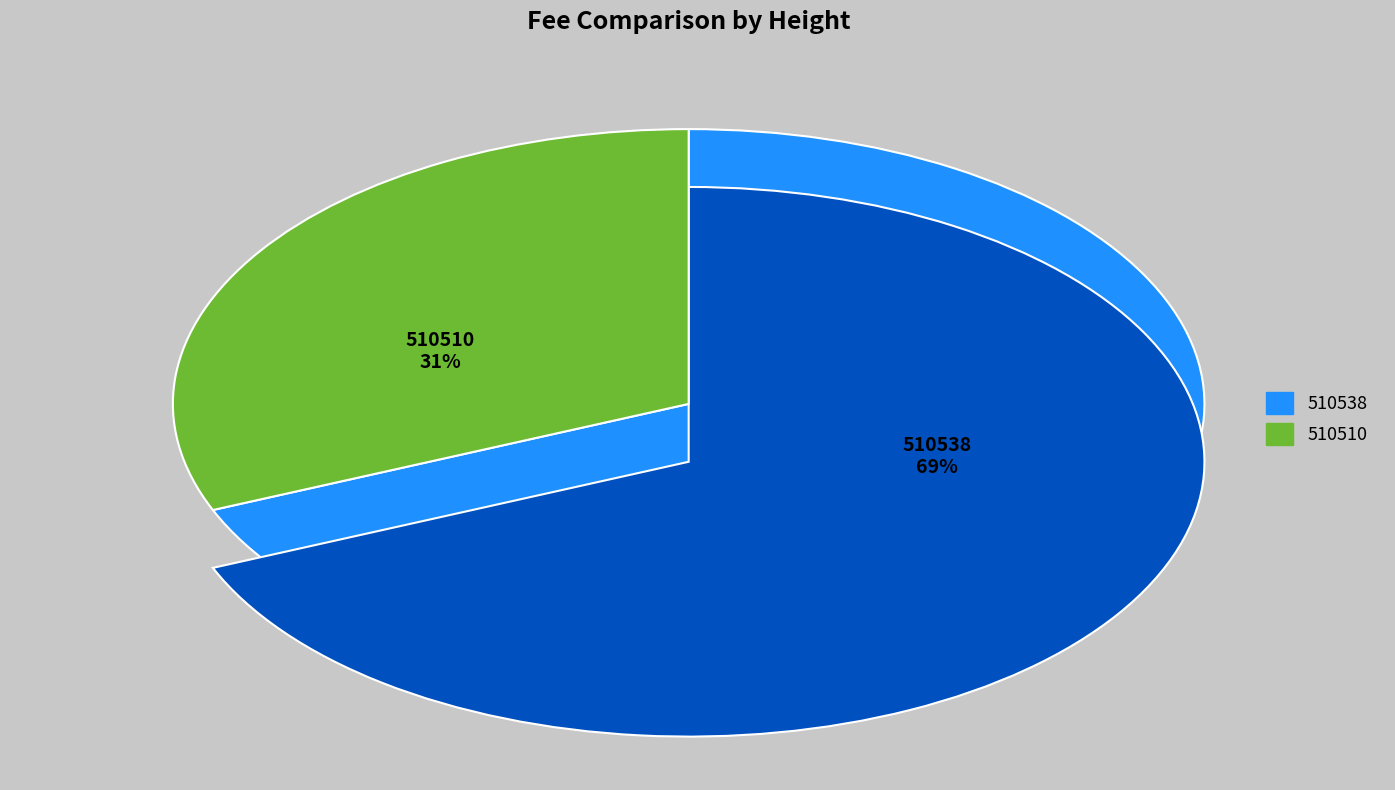

To the nearest percent, what is the combined percentage of 510510 and 510538?

100%